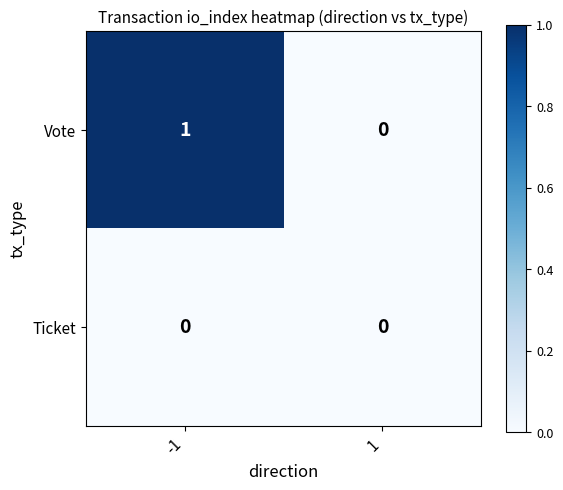

Which series changed the most between -1 and 1?

Vote